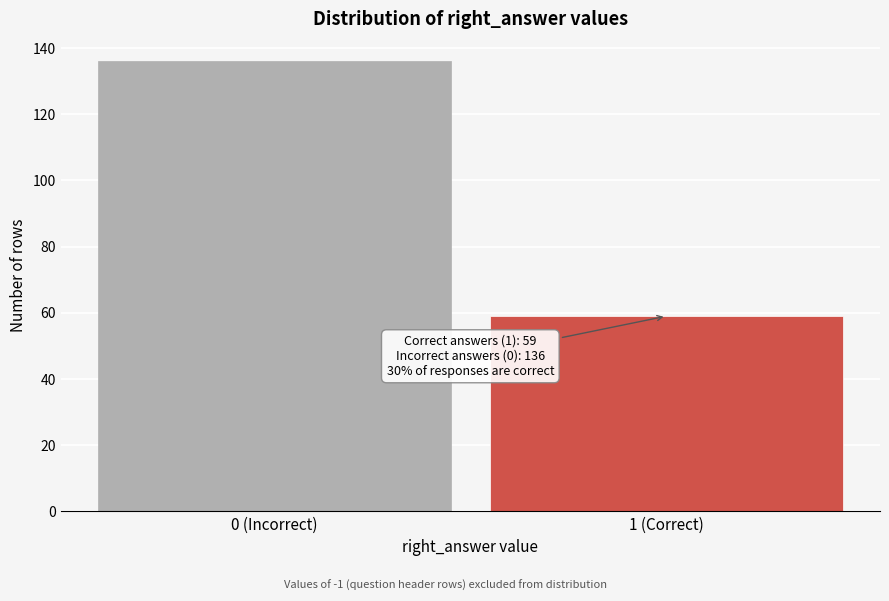

Reading right to left, what are all the values shown in this chart?

59	136